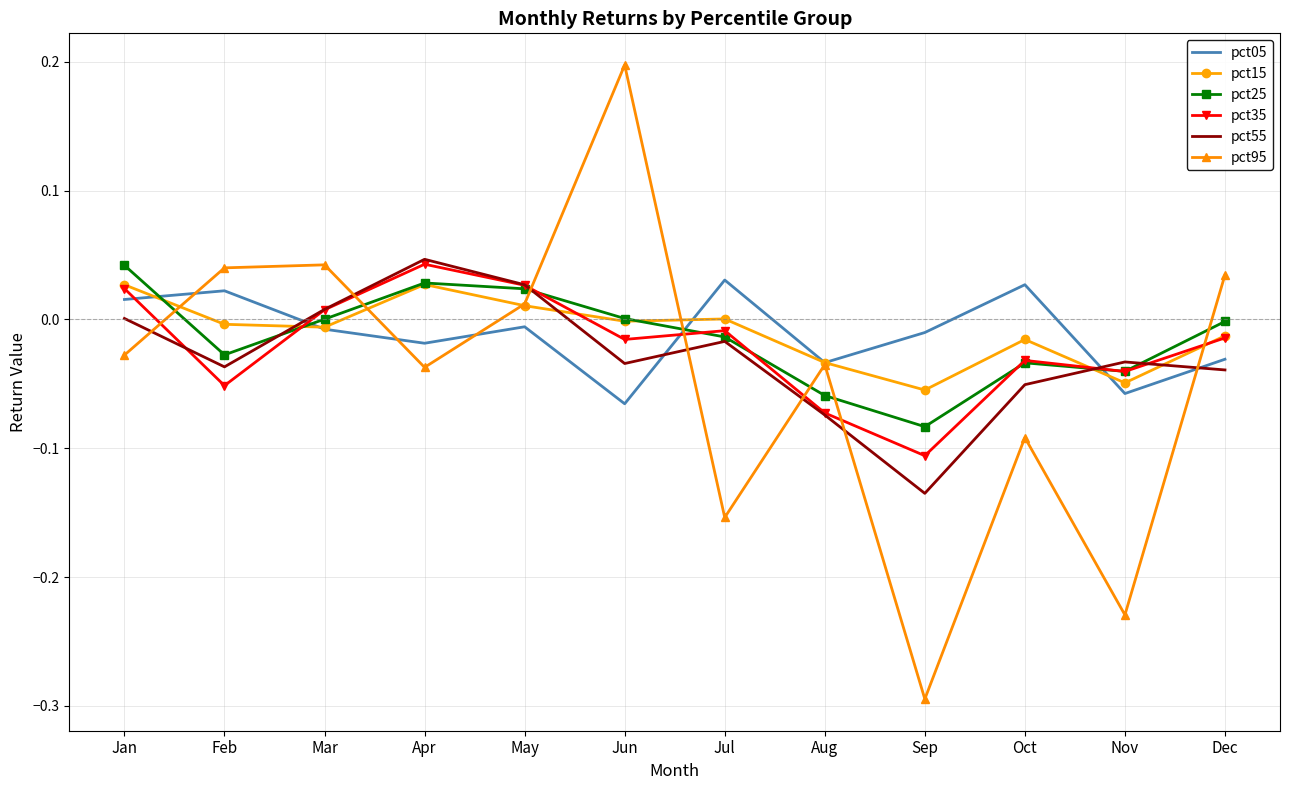

Which series has the widest spread of values?

pct95